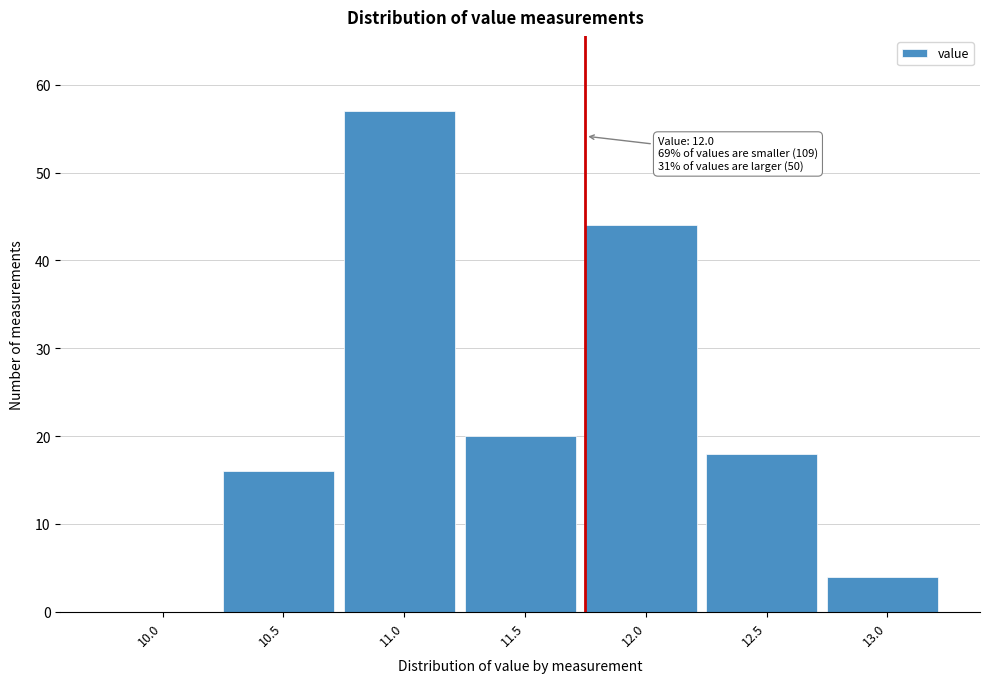

Reading left to right, list all the values displayed in this chart.

10.0=0	10.5=16	11.0=57	11.5=20	12.0=44	12.5=18	13.0=4